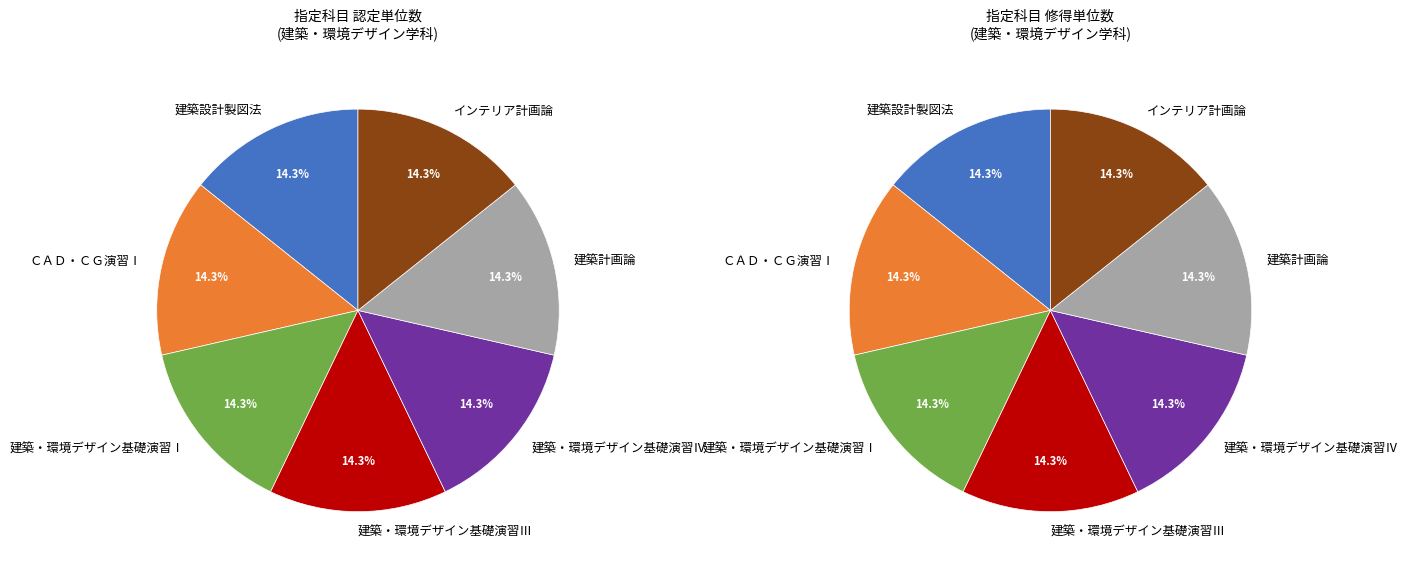

Is the sum of インテリア計画論 and ＣＡＤ・ＣＧ演習Ⅰ greater than half?

No